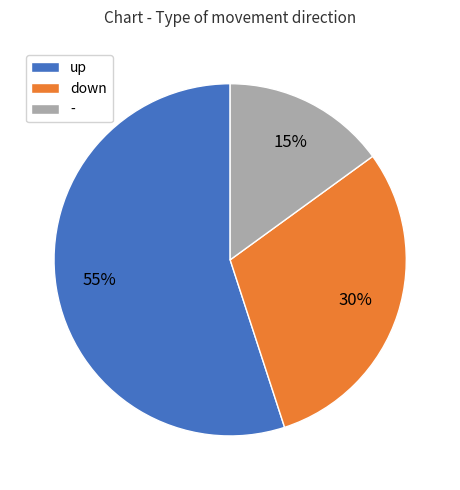

To the nearest percent, what is the average slice percentage?

33%